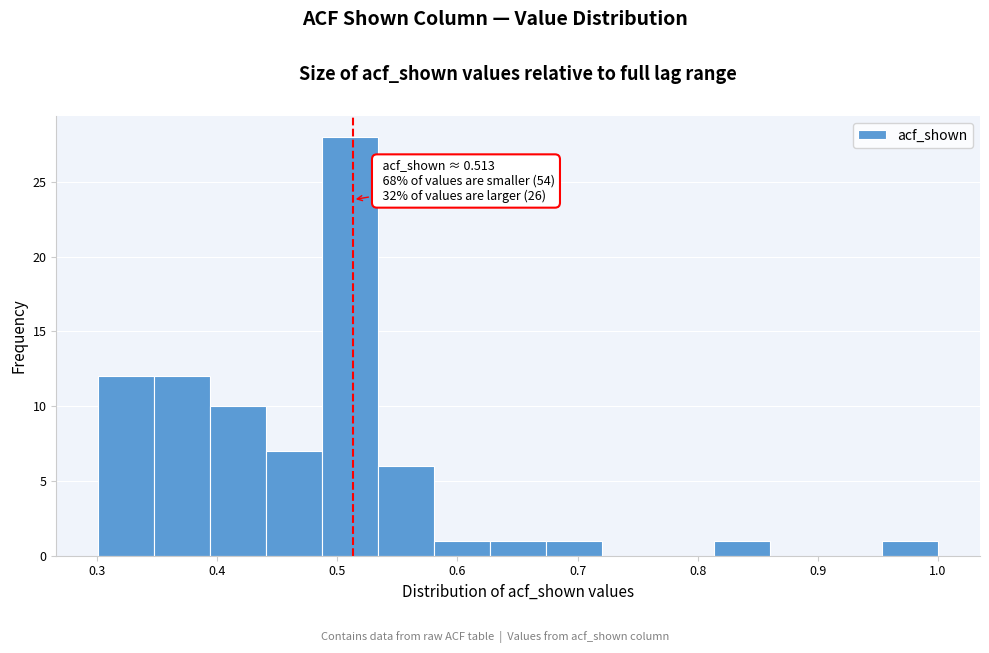

Which range on the x-axis has the tallest bar?

0.49 to 0.53